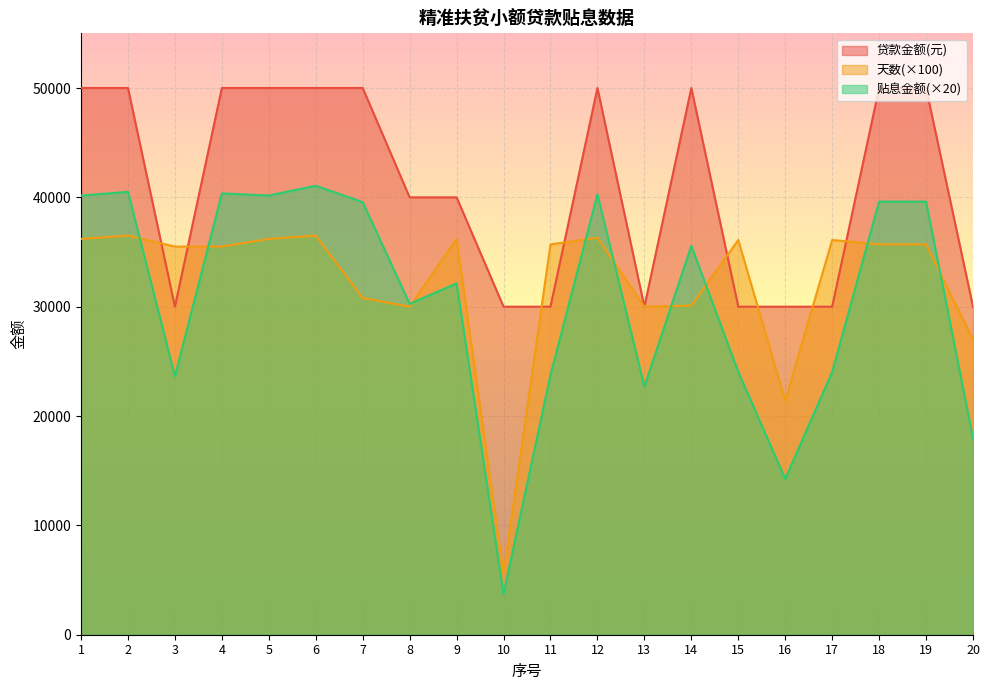

What is the value of the 贴息金额(元) point at the 9th from the left?

32133.6